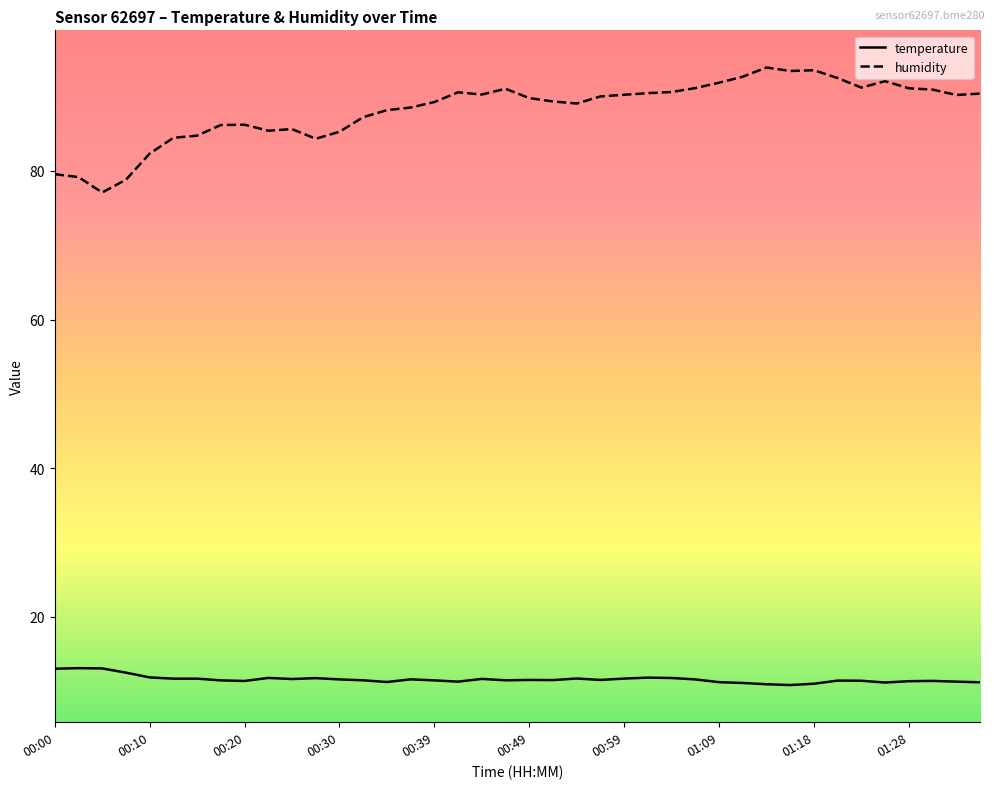

Rank the series by their maximum value, from highest to lowest.

humidity, temperature